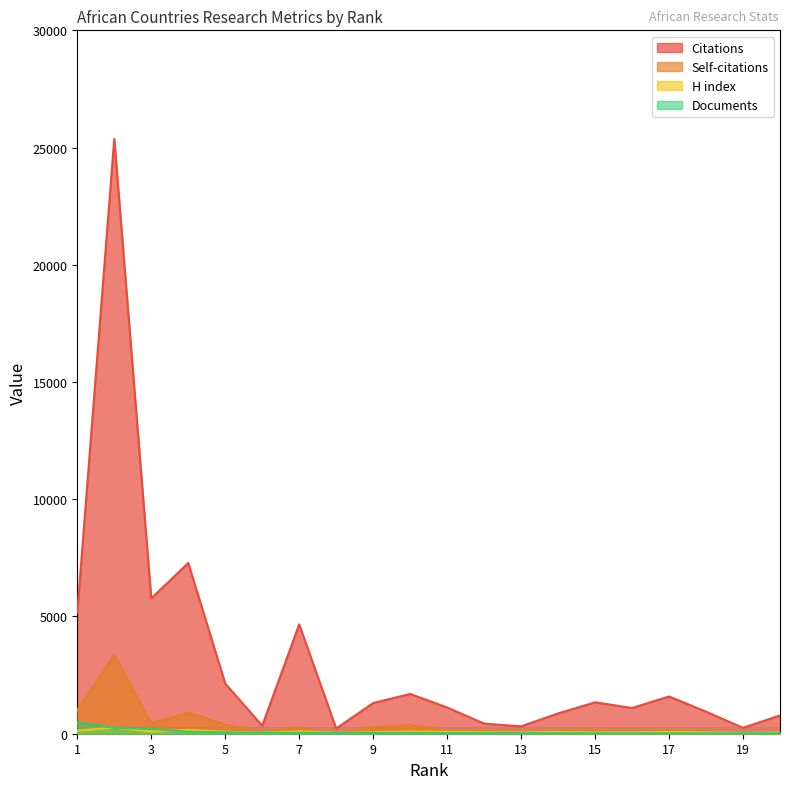

What is the value of the Citations point at the 2nd from the left?

25370